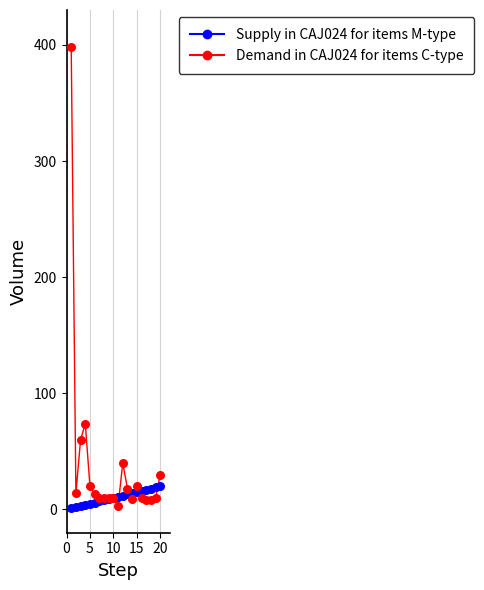

What are all the series names shown in the legend?

Supply in CAJ024 for items M-type, Demand in CAJ024 for items C-type